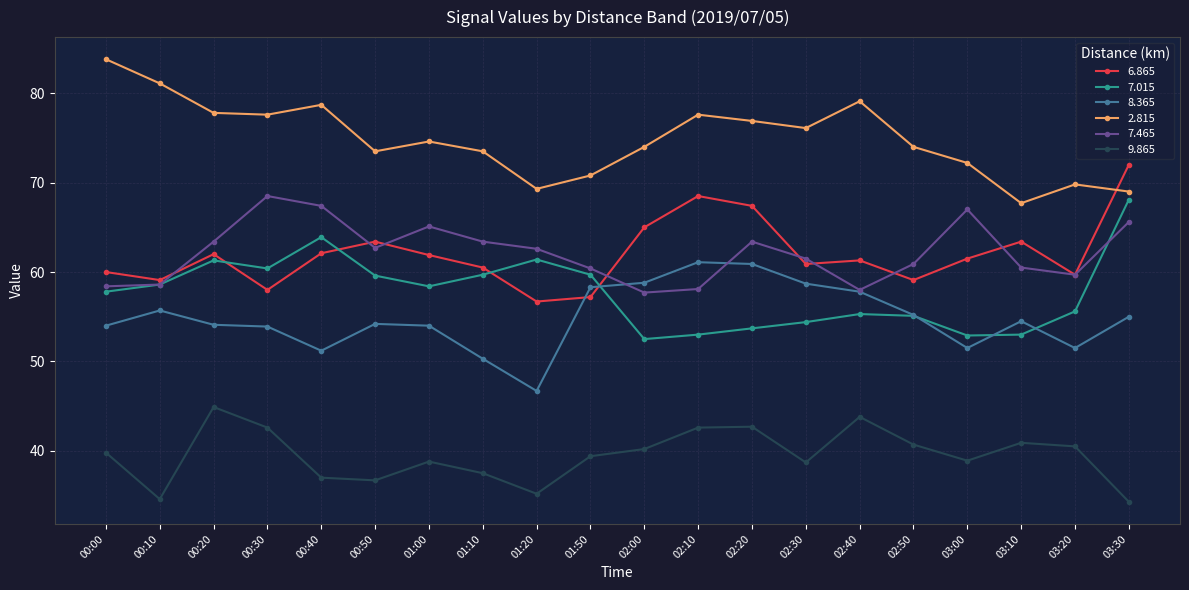

What is the spread (max minus min) of values at 02:50?

33.3